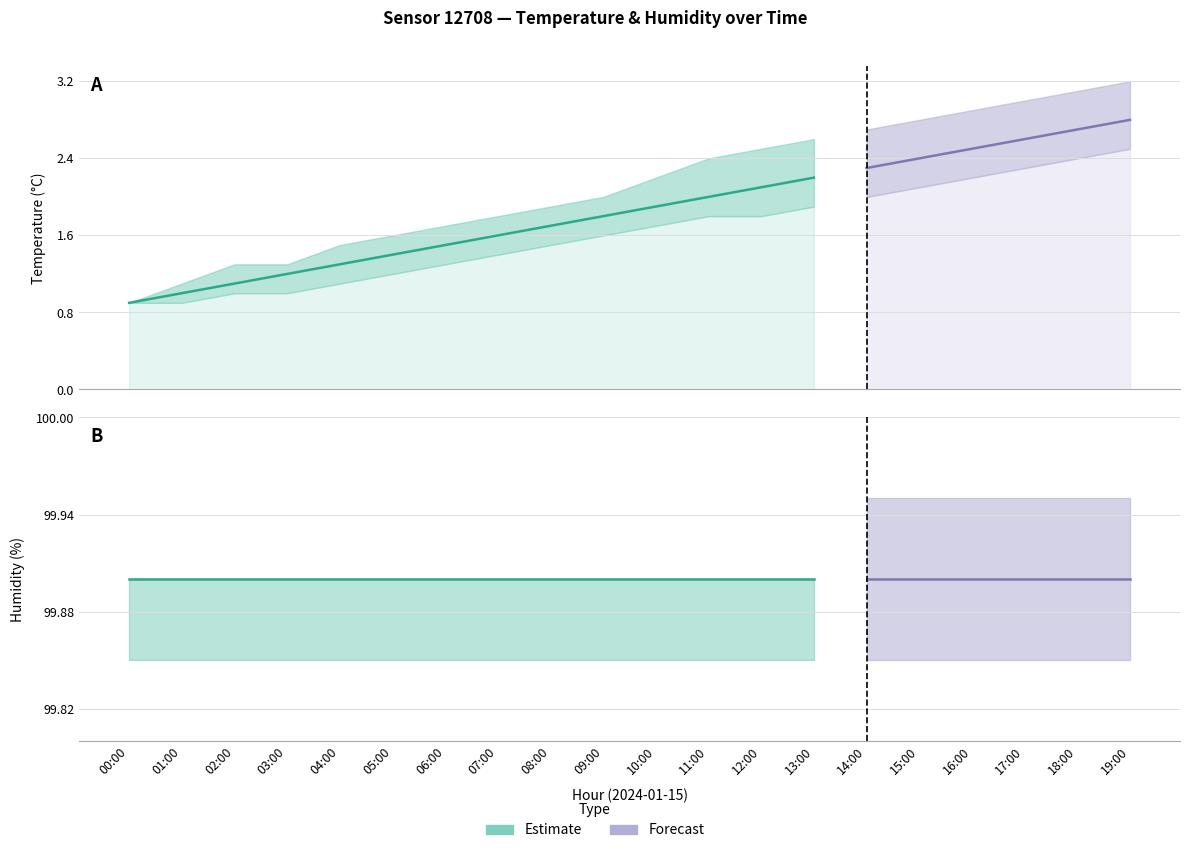

What is the sum of all temperature_upper values?

42.5